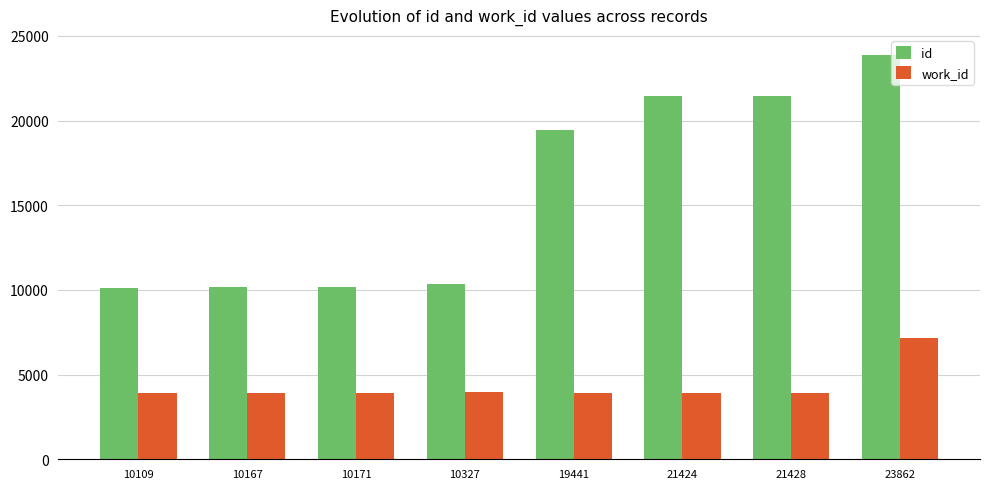

What is the difference between the id values at 23862 and 10327?

13535